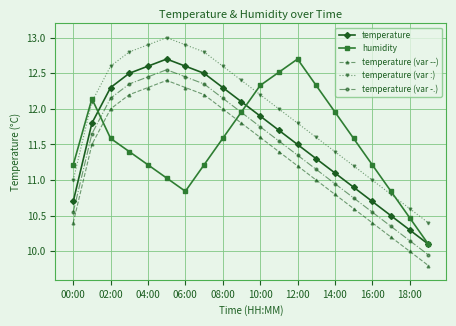

True or false: temperature and temperature (var -.) cross at least once.

False